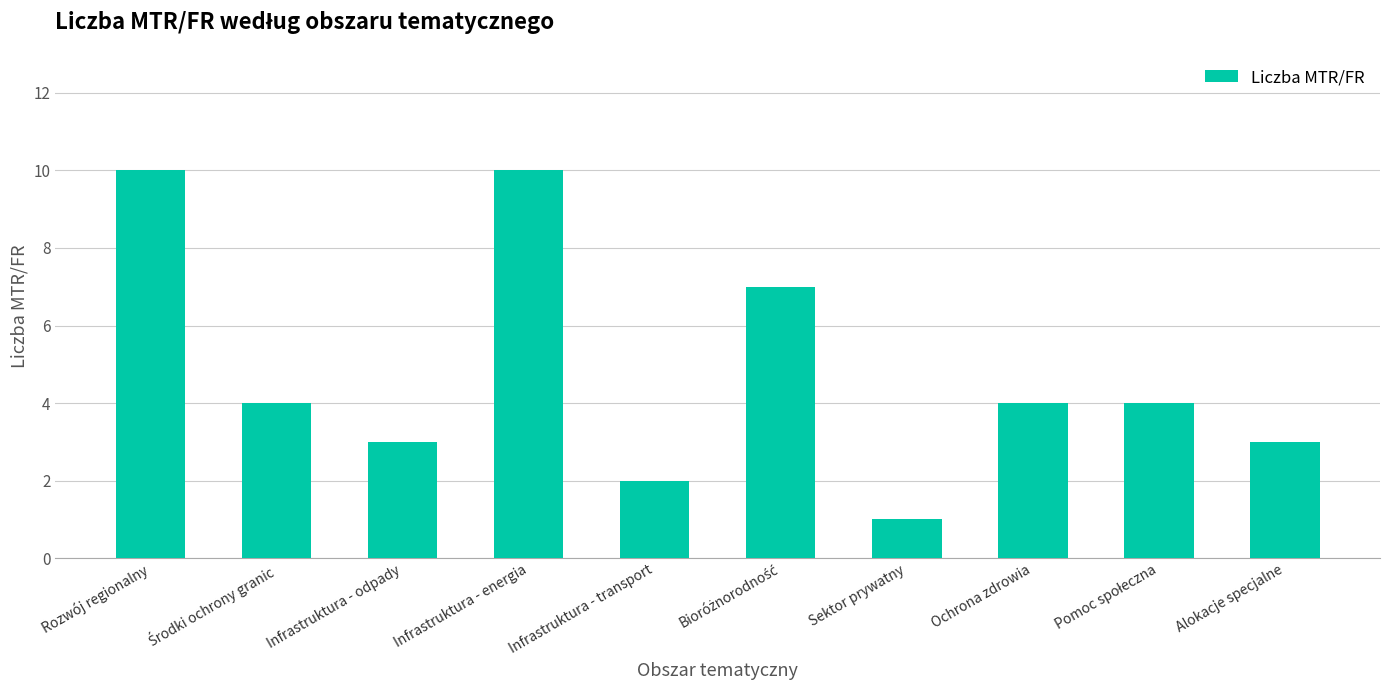

Count the number of categories in the chart.

10